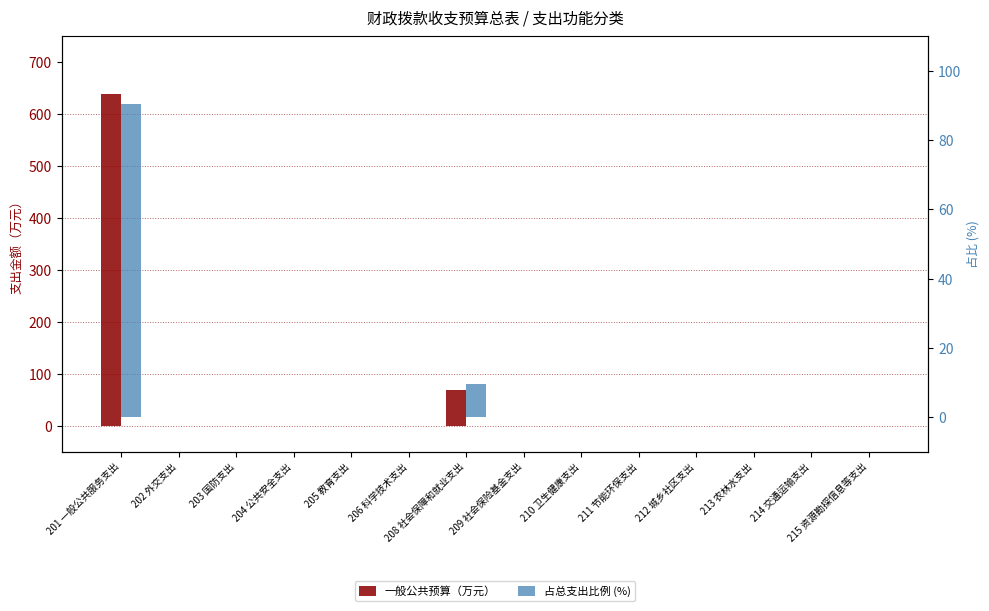

Reading left to right, transcribe all the data shown in this chart.

一般公共预算: 639.8	0.0	0.0	0.0	0.0	0.0	68.4	0.0	0.0	0.0	0.0	0.0	0.0	0.0
占比%: 90.3	0.0	0.0	0.0	0.0	0.0	9.7	0.0	0.0	0.0	0.0	0.0	0.0	0.0